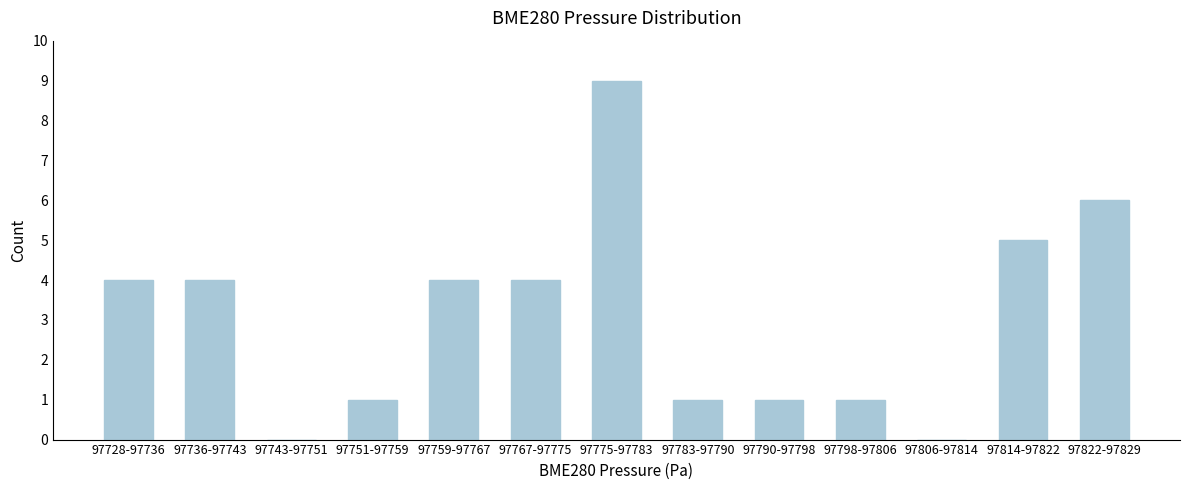

Reading left to right, extract all data points from this chart.

97728-97736=4	97736-97743=4	97743-97751=0	97751-97759=1	97759-97767=4	97767-97775=4	97775-97783=9	97783-97790=1	97790-97798=1	97798-97806=1	97806-97814=0	97814-97822=5	97822-97829=6